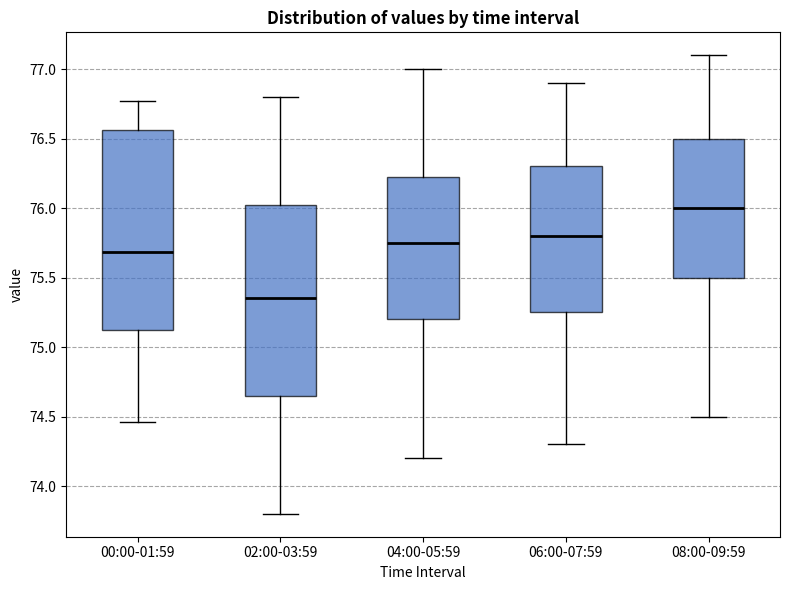

Which box's median line is the highest?

08:00-09:59